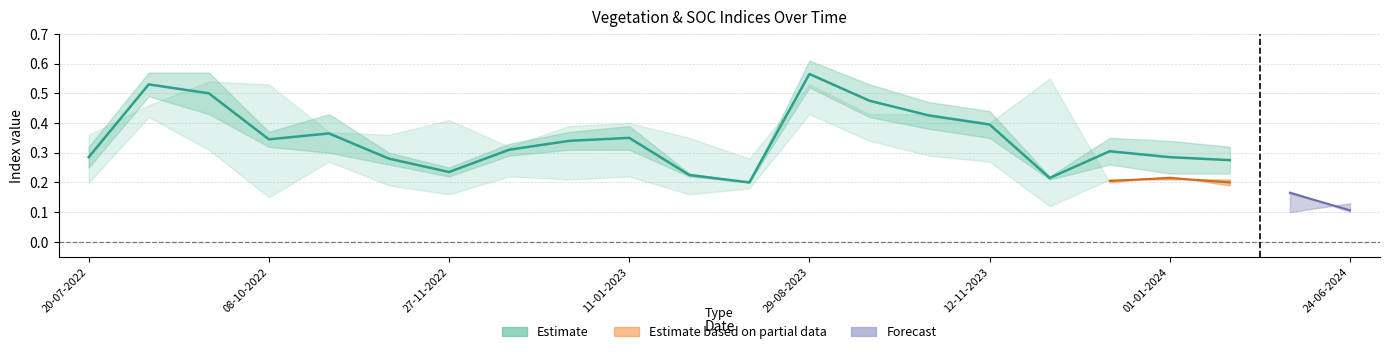

What position from the left is 28-10-2022?

5